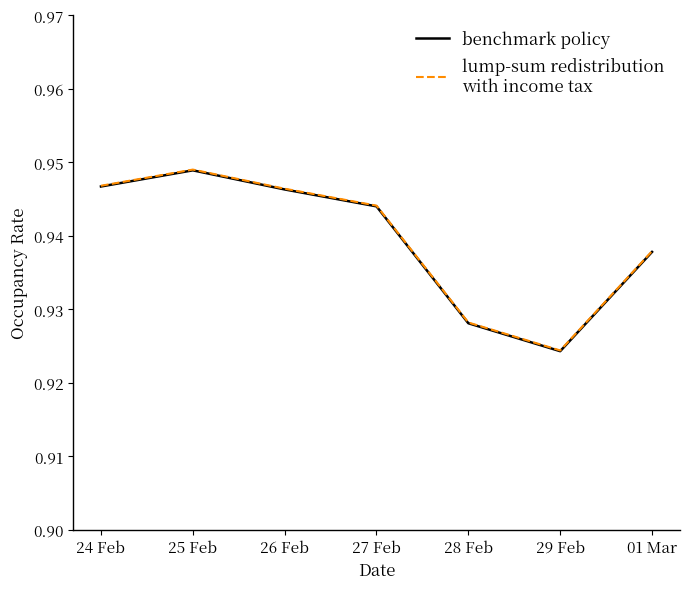

At which category is the sum across all series the highest?

25 Feb